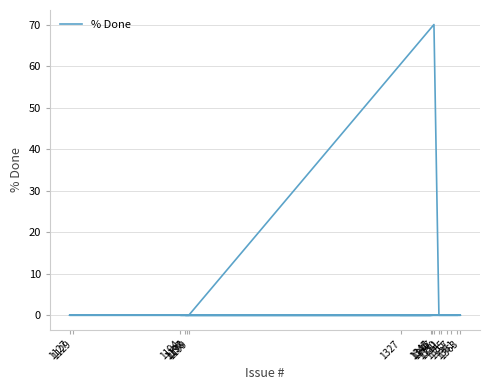

How many positive values are there?

1